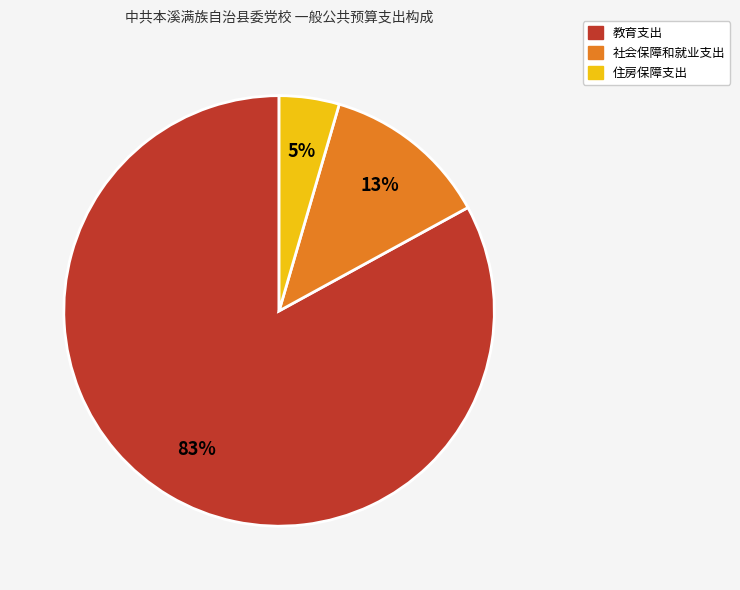

Which category has the smallest portion of the pie?

住房保障支出